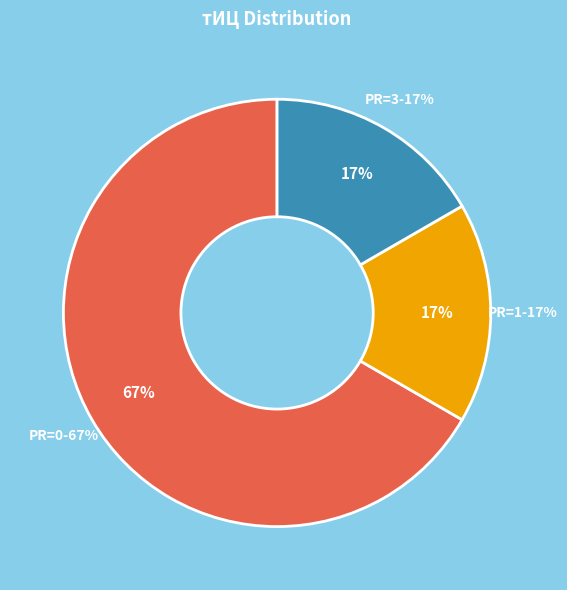

How much of the chart is everything except 2011-02-28?

100.0%